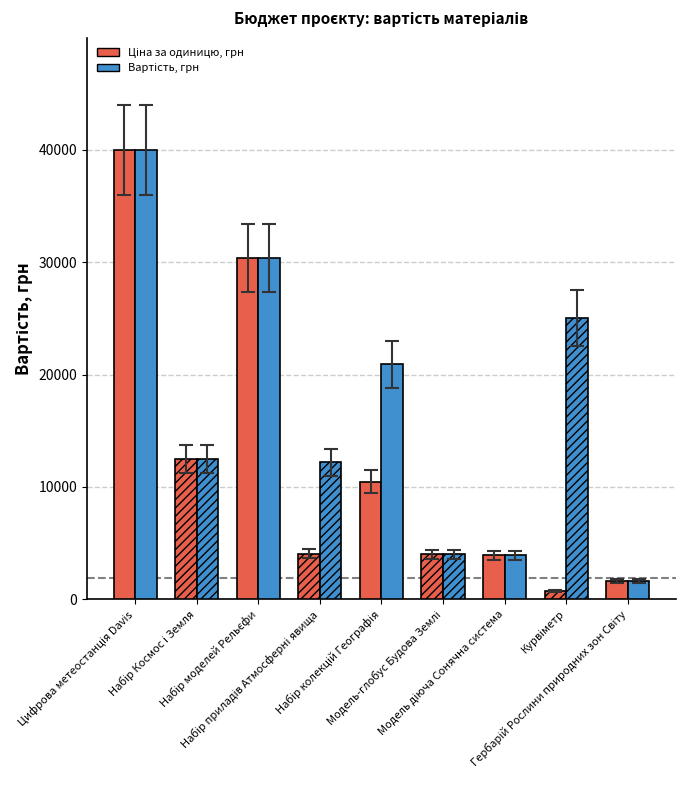

What is the greatest value displayed?

39999